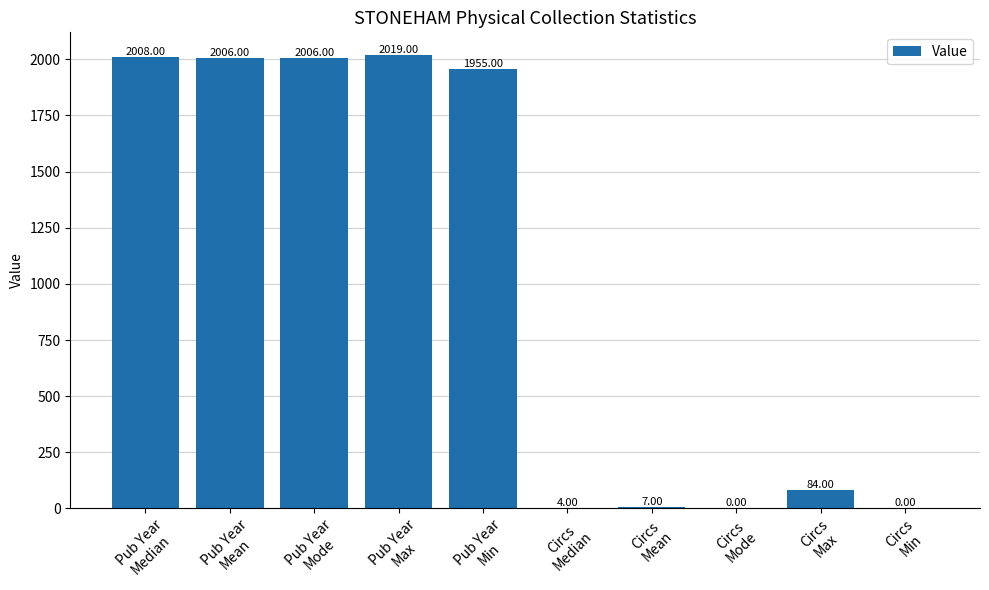

What is the sum of all values?

10089